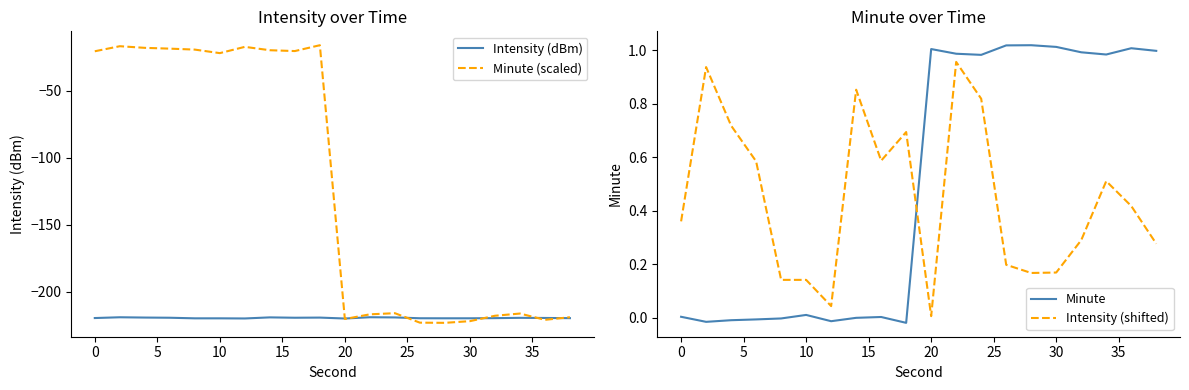

After their last crossing, which series has the higher values: Intensity (shifted) or Minute?

Minute